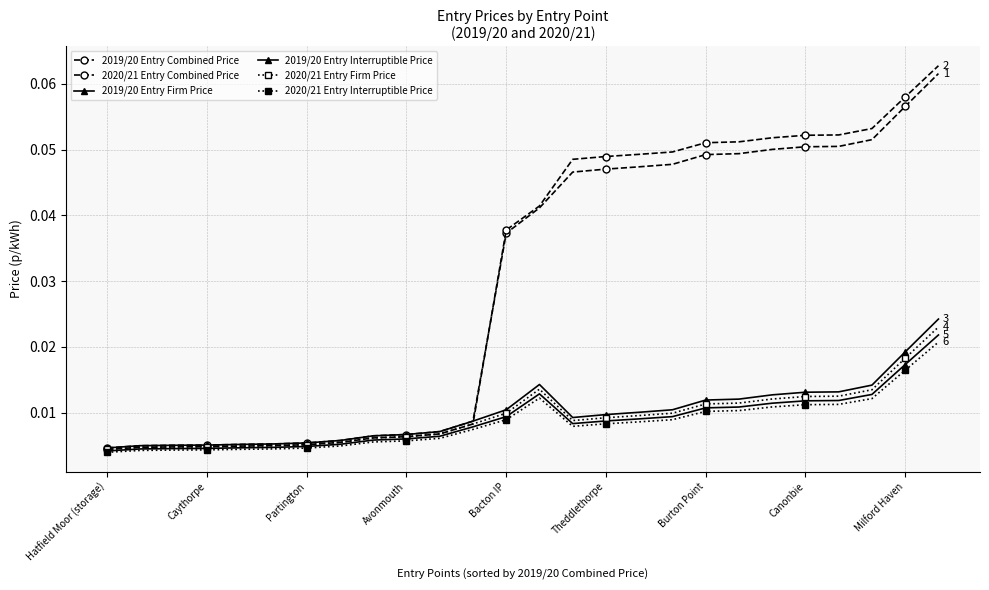

Rank the series by their maximum value, from highest to lowest.

2020/21 Entry Combined Price, 2019/20 Entry Combined Price, 2019/20 Entry Firm Price, 2020/21 Entry Firm Price, 2019/20 Entry Interruptible Price, 2020/21 Entry Interruptible Price